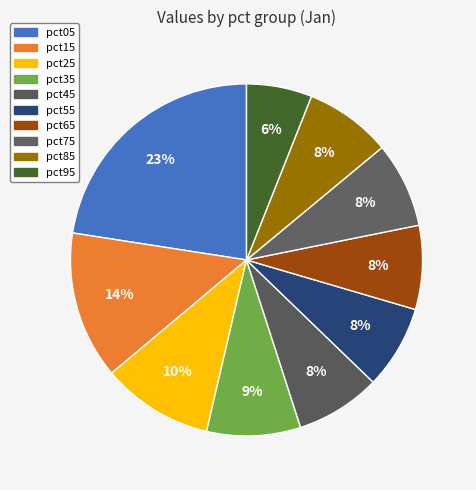

How many slices are in this pie chart?

10